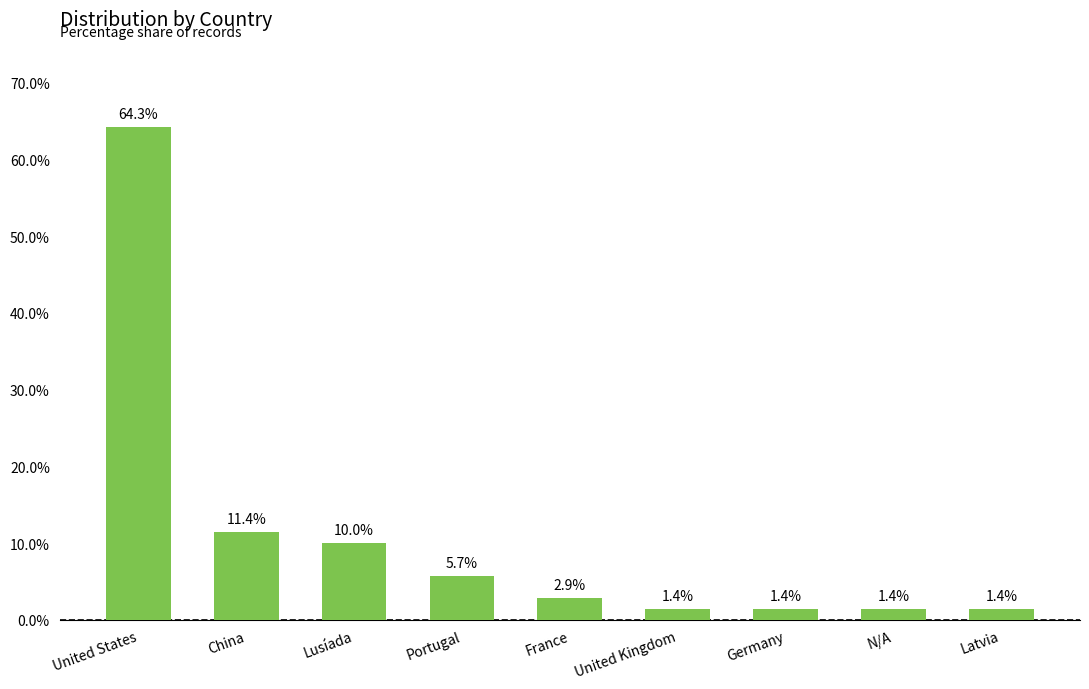

What is the value of the 7th bar from the left?

1.4